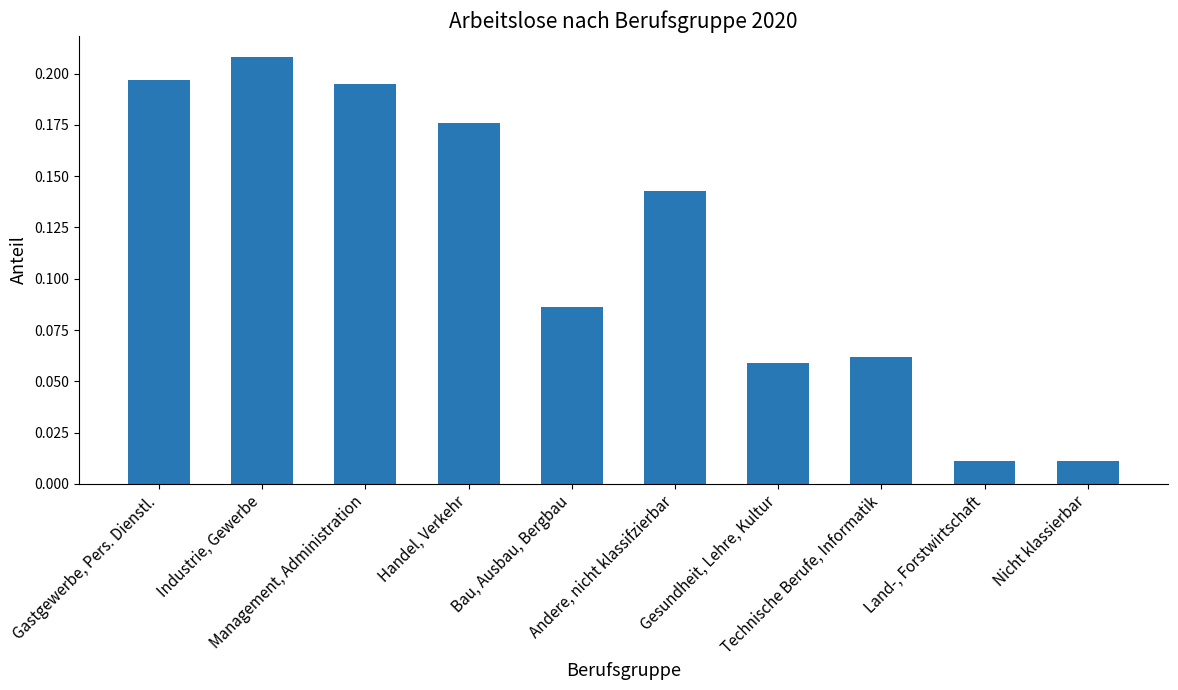

What is the sum of all values?

1.1